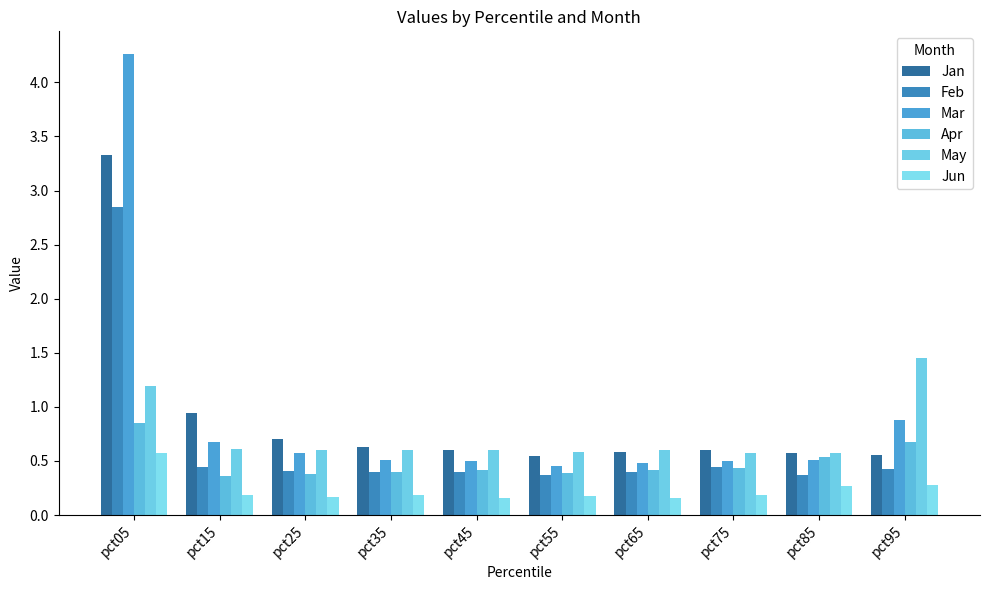

At which label does Jan reach its peak?

pct05